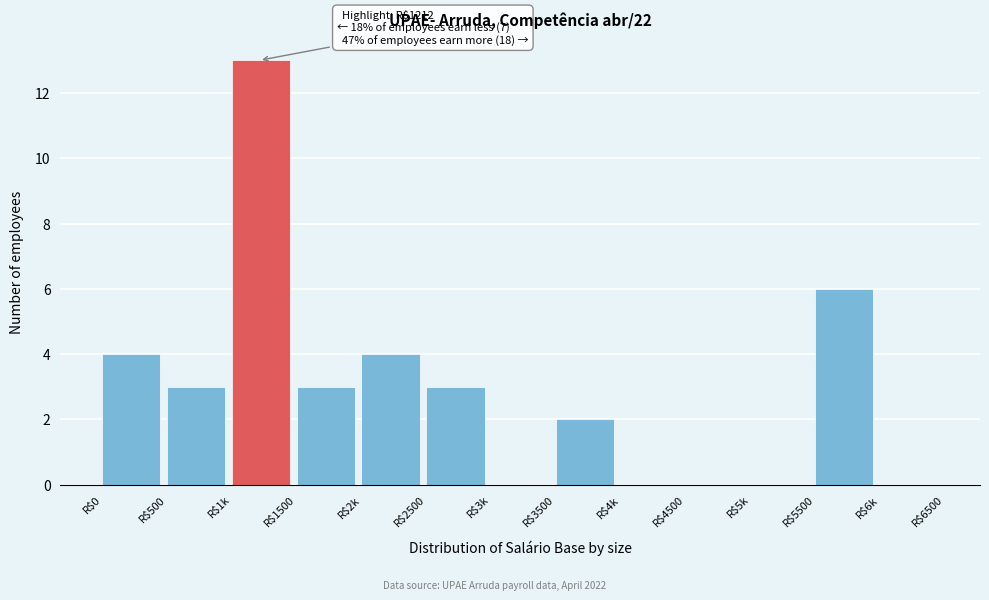

Is it true that the value at R$2k is 2?

False